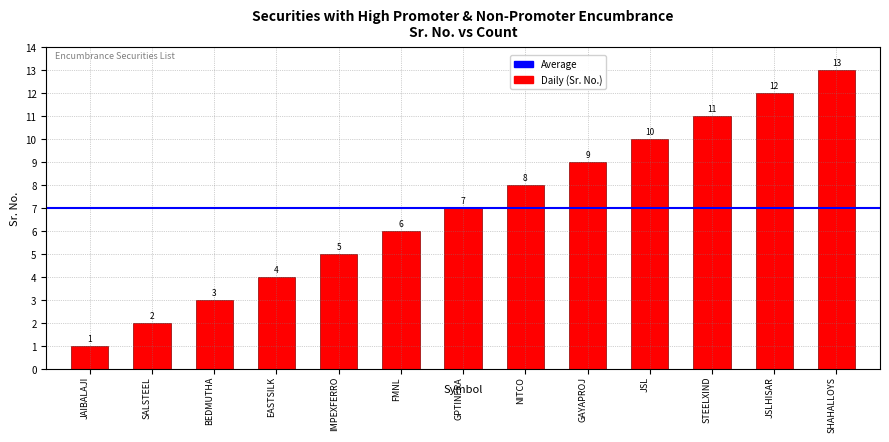

What is the value of the 7th bar from the left?

7